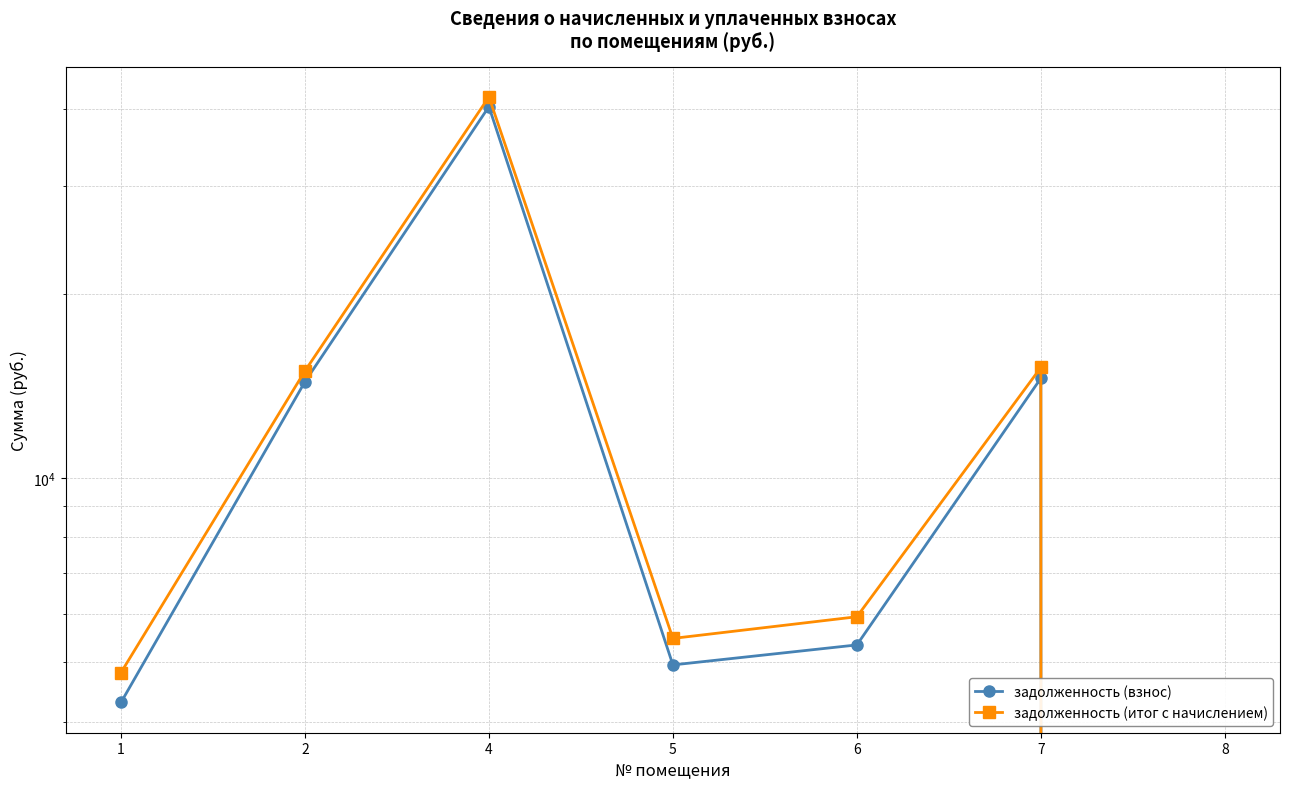

At which label does задолженность (взнос) first exceed 5336?

2